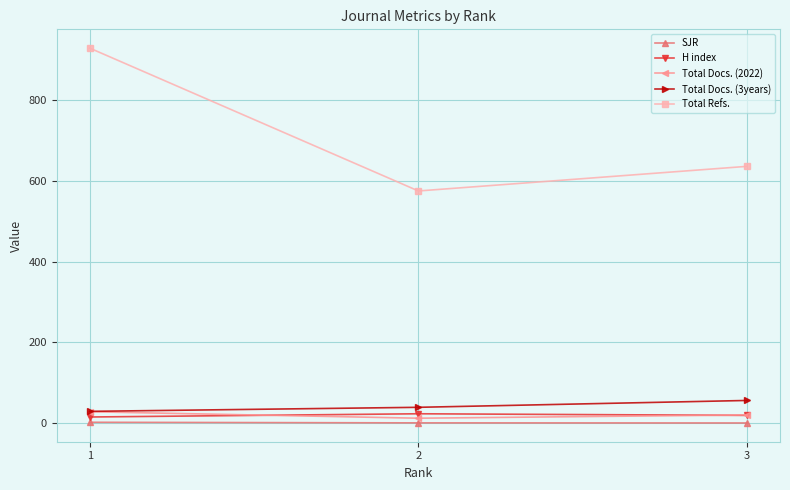

Which series has the largest total across all categories?

Total Refs.